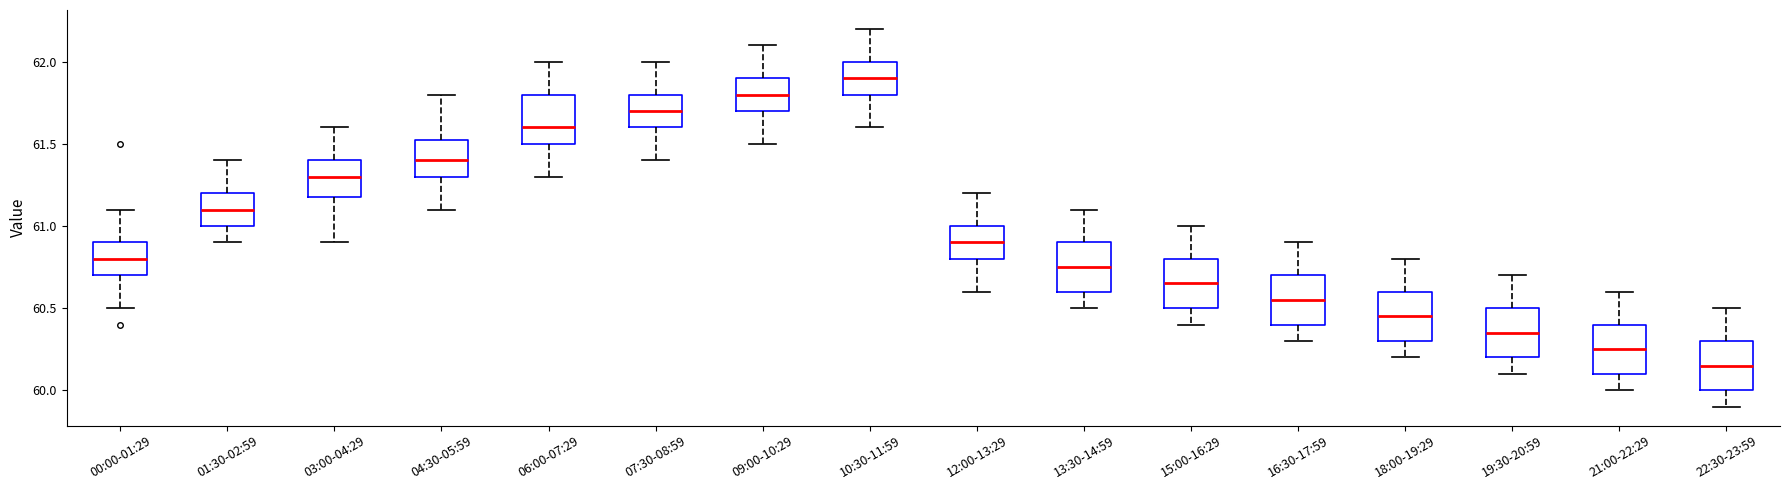

Reading left to right, read every box against the y-axis: the position of its median line, the range the box covers, and the ends of its whiskers. The values are not printed on the chart, so give them approximately, as read against the axis.

00:00-01:29: median 60.80, box 60.70 to 60.90, whiskers 60.50 to 61.10
01:30-02:59: median 61.10, box 61.00 to 61.20, whiskers 60.90 to 61.40
03:00-04:29: median 61.30, box 61.20 to 61.40, whiskers 60.90 to 61.60
04:30-05:59: median 61.40, box 61.30 to 61.55, whiskers 61.10 to 61.80
06:00-07:29: median 61.60, box 61.50 to 61.80, whiskers 61.30 to 62.00
07:30-08:59: median 61.70, box 61.60 to 61.80, whiskers 61.40 to 62.00
09:00-10:29: median 61.80, box 61.70 to 61.90, whiskers 61.50 to 62.10
10:30-11:59: median 61.90, box 61.80 to 62.00, whiskers 61.60 to 62.20
12:00-13:29: median 60.90, box 60.80 to 61.00, whiskers 60.60 to 61.20
13:30-14:59: median 60.75, box 60.60 to 60.90, whiskers 60.50 to 61.10
15:00-16:29: median 60.65, box 60.50 to 60.80, whiskers 60.40 to 61.00
16:30-17:59: median 60.55, box 60.40 to 60.70, whiskers 60.30 to 60.90
18:00-19:29: median 60.45, box 60.30 to 60.60, whiskers 60.20 to 60.80
19:30-20:59: median 60.35, box 60.20 to 60.50, whiskers 60.10 to 60.70
21:00-22:29: median 60.25, box 60.10 to 60.40, whiskers 60.00 to 60.60
22:30-23:59: median 60.15, box 60.00 to 60.30, whiskers 59.90 to 60.50